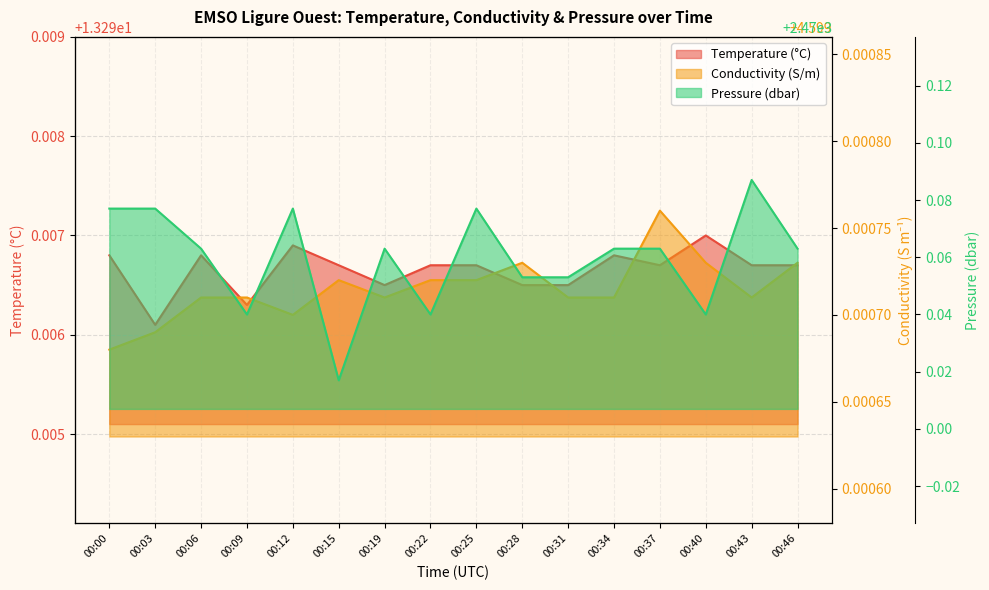

Reading left to right, what are all the values shown in this chart?

Temperature: 13.3	13.3	13.3	13.3	13.3	13.3	13.3	13.3	13.3	13.3	13.3	13.3	13.3	13.3	13.3	13.3
Conductivity: 4.6	4.6	4.6	4.6	4.6	4.6	4.6	4.6	4.6	4.6	4.6	4.6	4.6	4.6	4.6	4.6
Pressure: 2470.1	2470.1	2470.1	2470.0	2470.1	2470.0	2470.1	2470.0	2470.1	2470.1	2470.1	2470.1	2470.1	2470.0	2470.1	2470.1